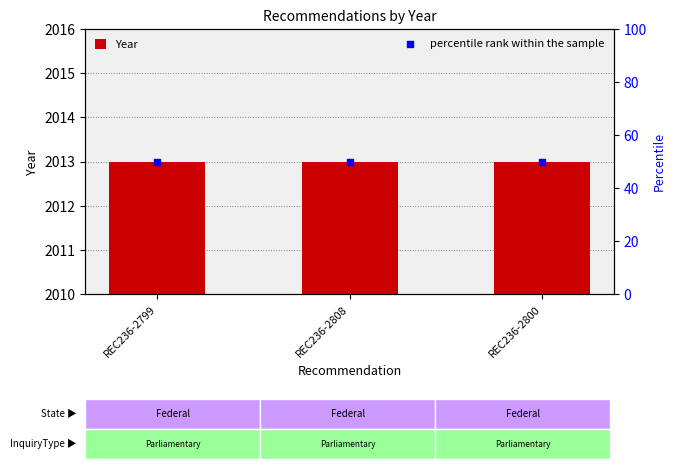

Which series has the largest Y range (max minus min)?

Year